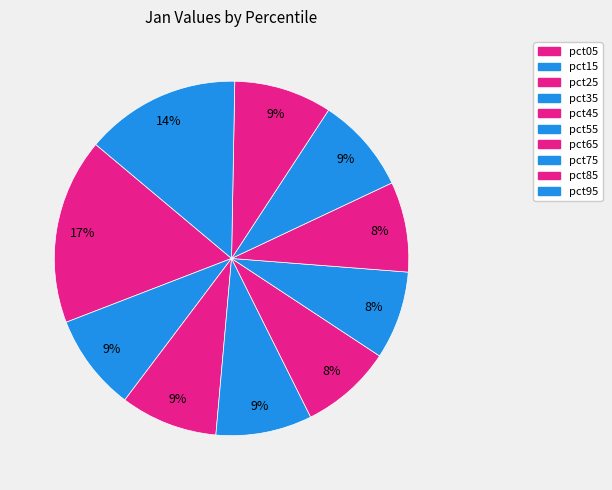

What is the change in value from pct25 to pct95?

+0.2